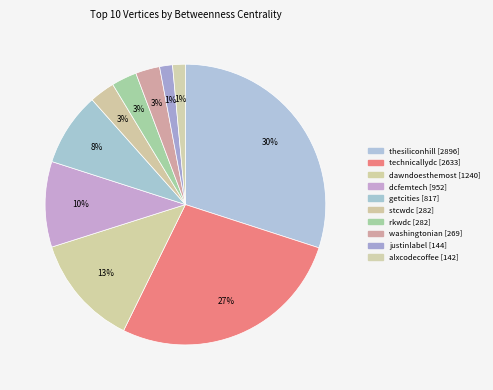

Rank the categories by value from lowest to highest.

alxcodecoffee, justinlabel, washingtonian, stcwdc, rkwdc, getcities, dcfemtech, dawndoesthemost, technicallydc, thesiliconhill